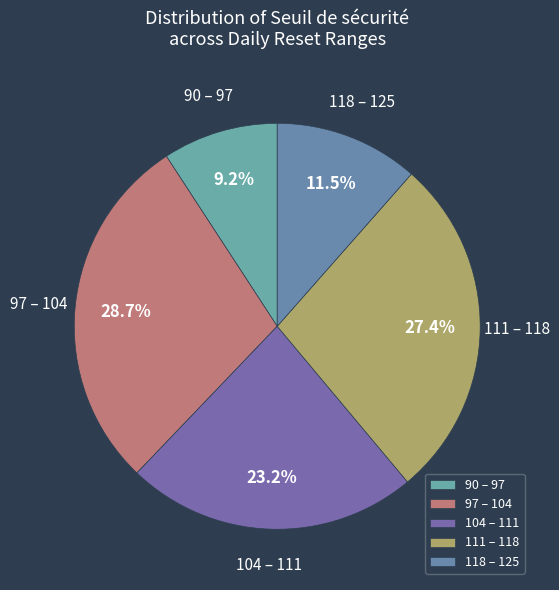

To the nearest percent, what is the average slice percentage?

20%